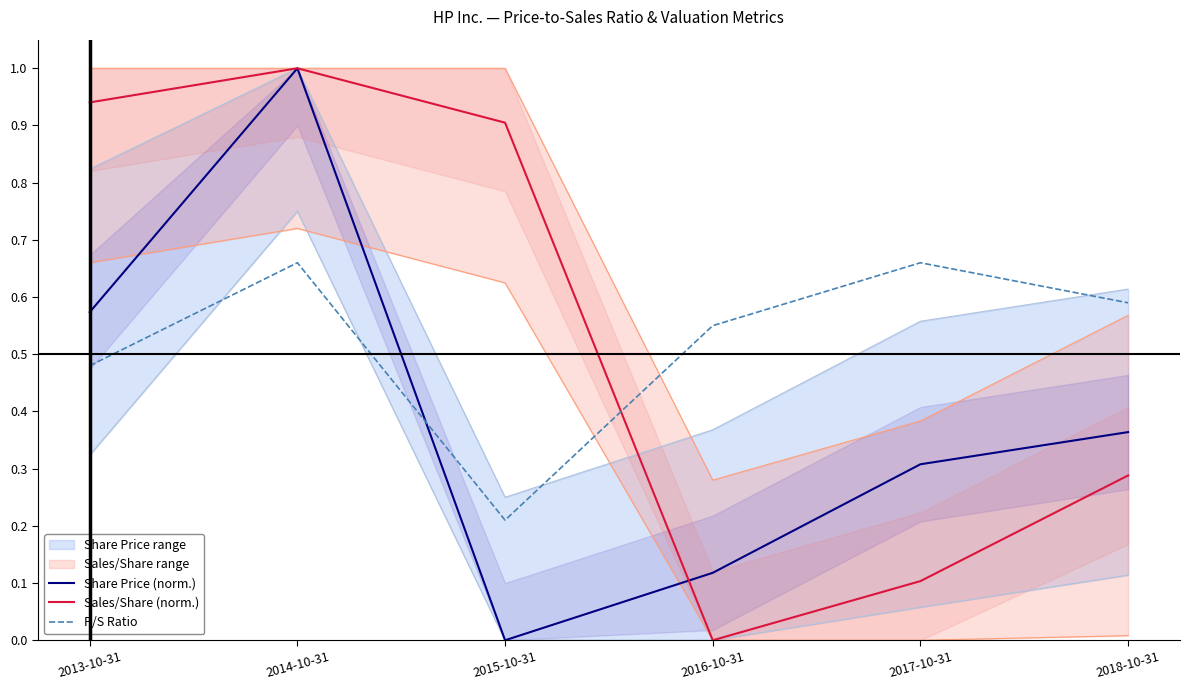

Is it true that P/S Ratio equals 0.5 at 2017-10-31?

False